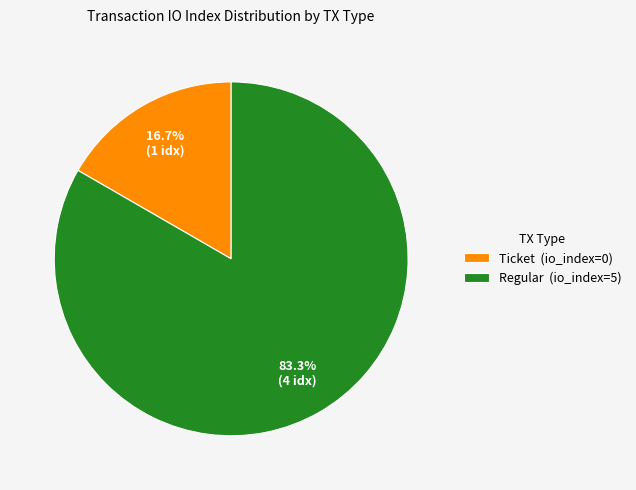

Is it true that Regular (io_index=5) is 89% of the pie?

False